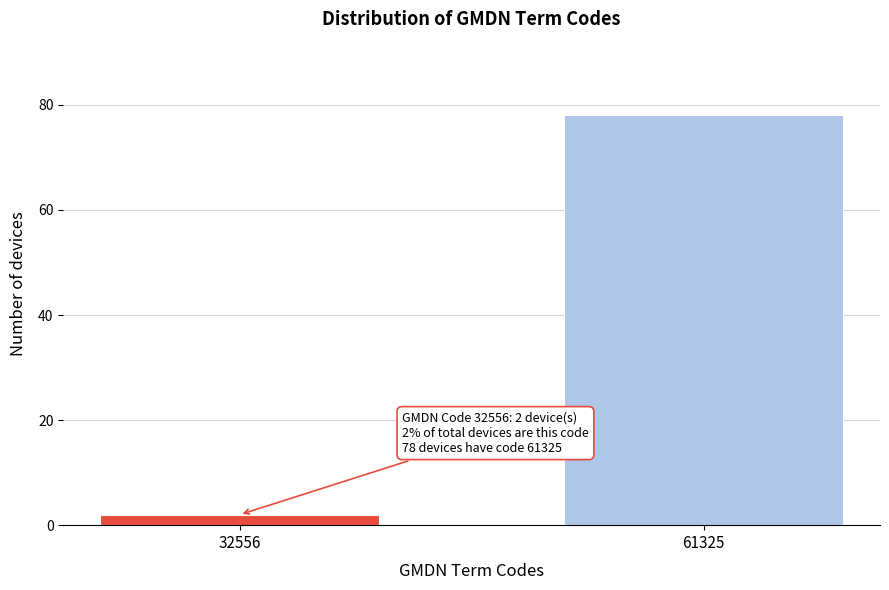

Reading left to right, extract all data points from this chart.

2	78